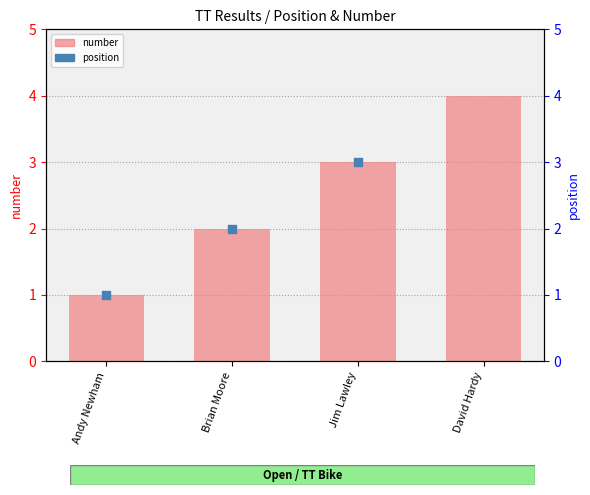

What is the ratio of the value at David Hardy to the value at Andy Newham?

4.0